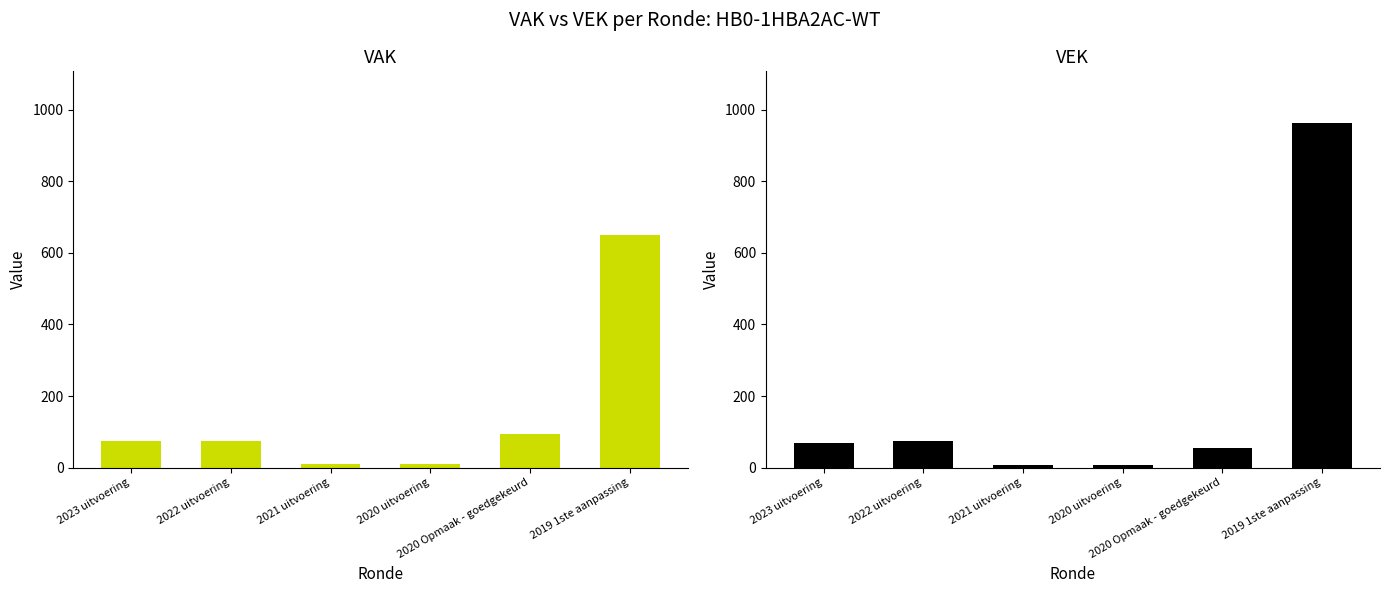

What is the average value of the VAK series?

155